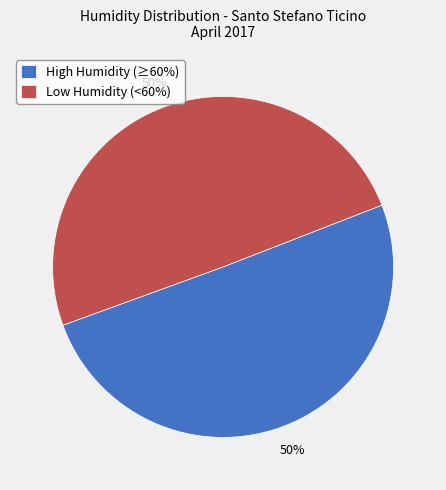

What percentage is the High Humidity (≥60%) slice, to the nearest percent?

50%